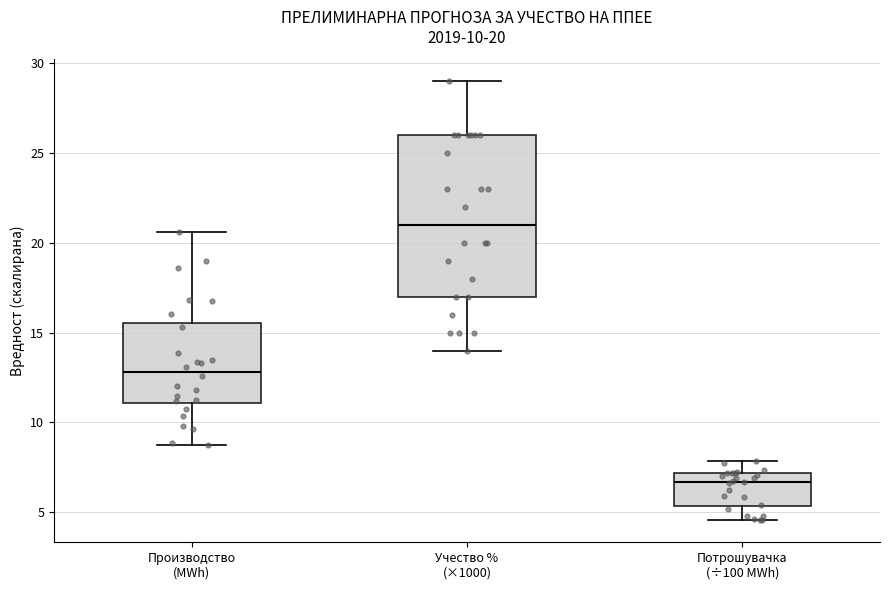

Which box has the highest median line?

Учество % (×1000)